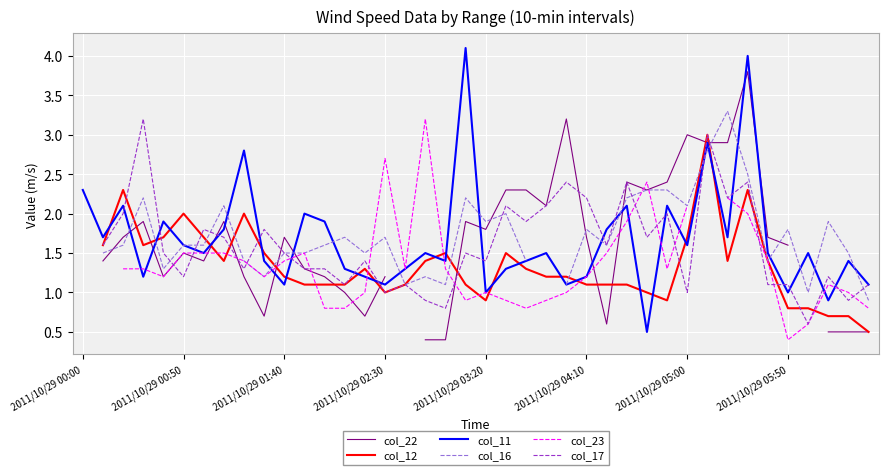

Is it true that col_11 equals 1.1 at 2011/10/29 02:30?

True